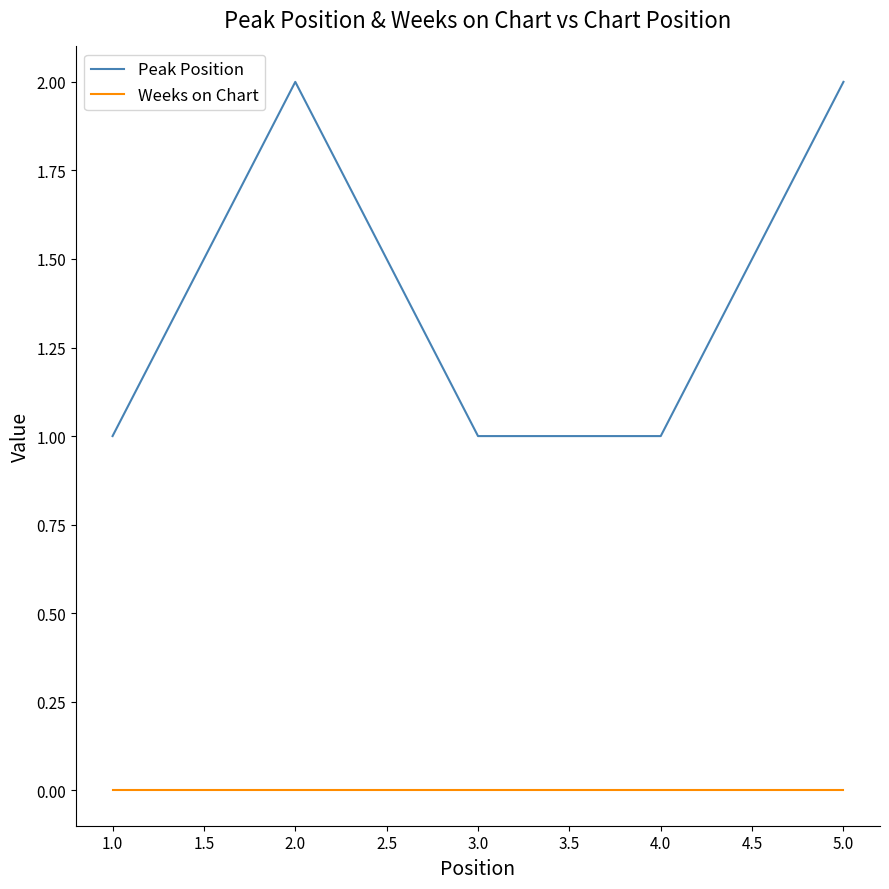

Which series has the widest spread of values?

Peak Position